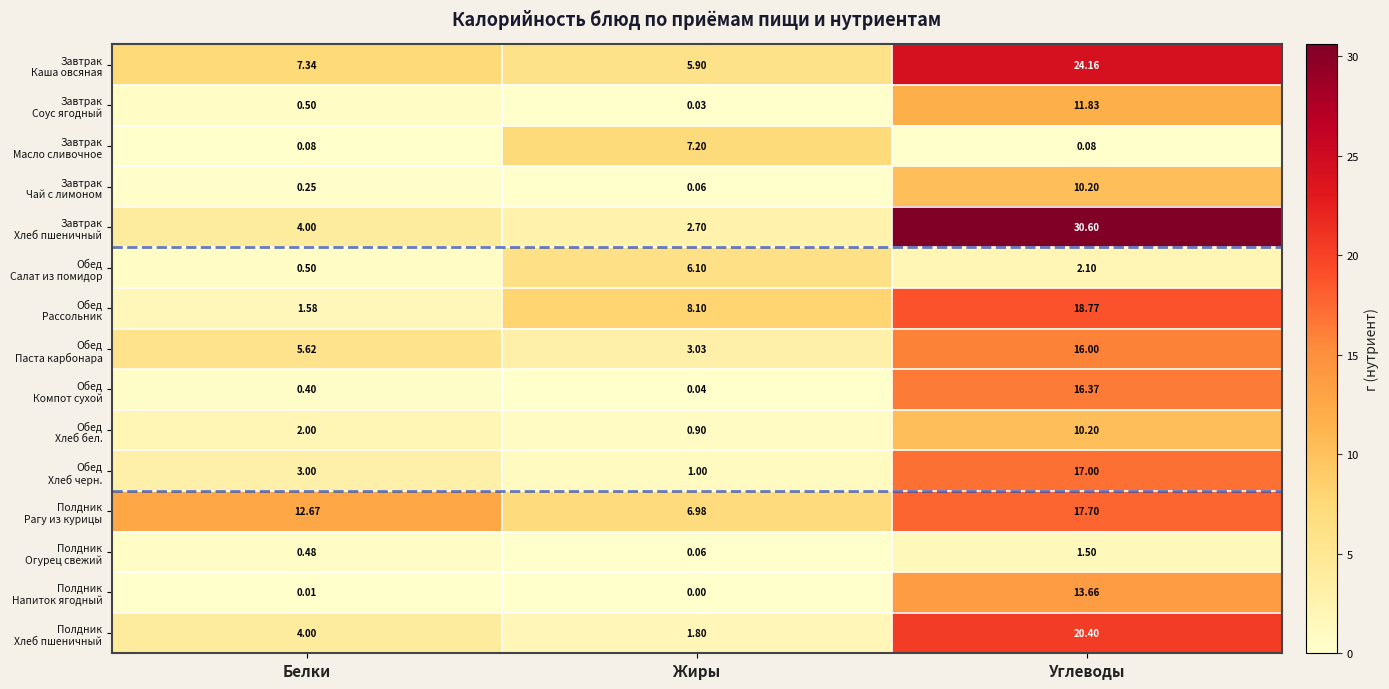

At which category does the chart reach its minimum across all series?

Жиры